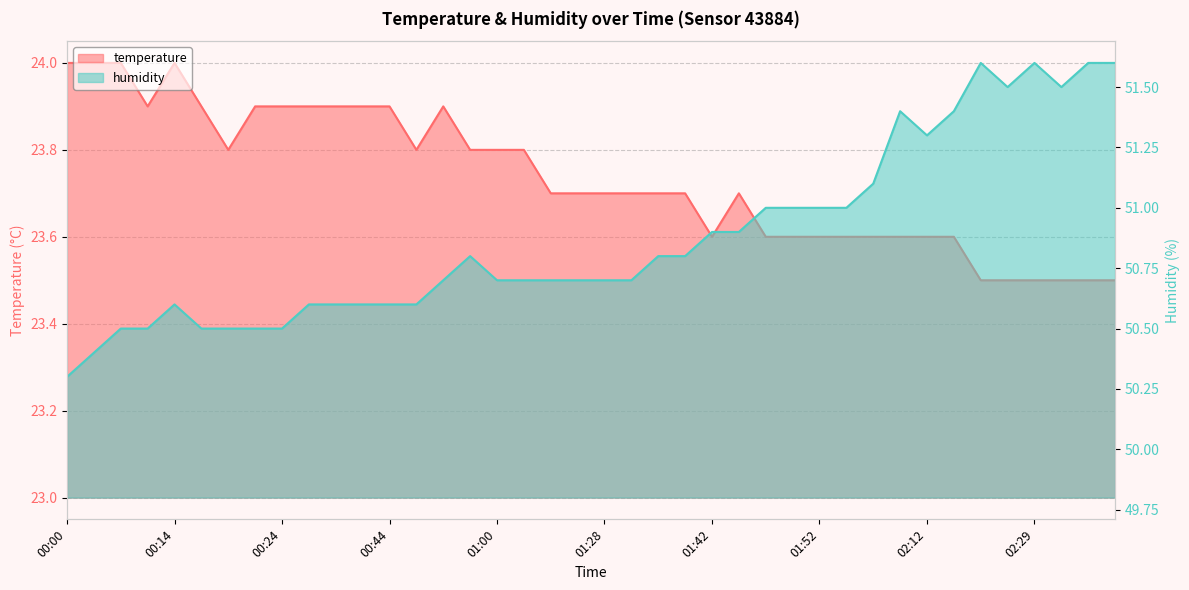

What is the highest value of the temperature series?

24.0